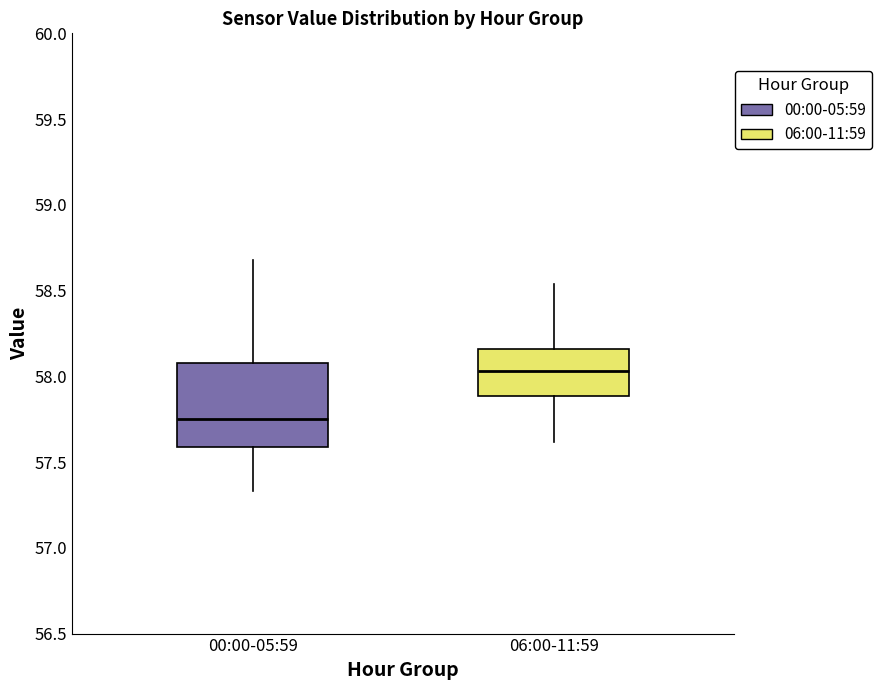

Reading left to right, read every box against the y-axis: the position of its median line, the range the box covers, and the ends of its whiskers. The values are not printed on the chart, so give them approximately, as read against the axis.

00:00-05:59: median 57.75, box 57.60 to 58.10, whiskers 57.35 to 58.70
06:00-11:59: median 58.05, box 57.90 to 58.15, whiskers 57.60 to 58.55